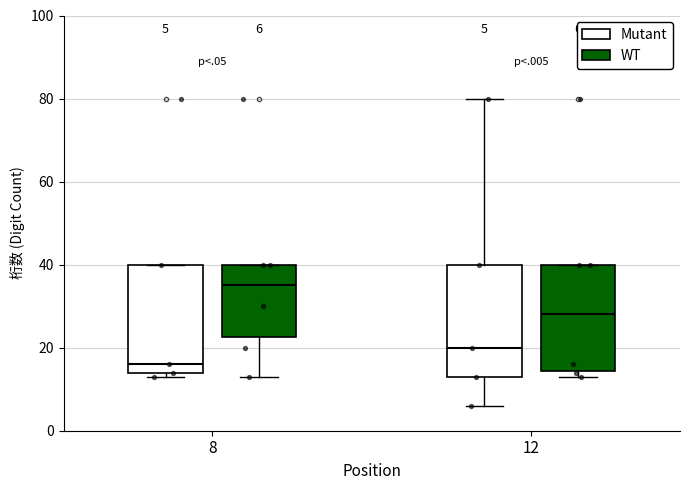

Which box has the lowest median line?

8 (Mutant)